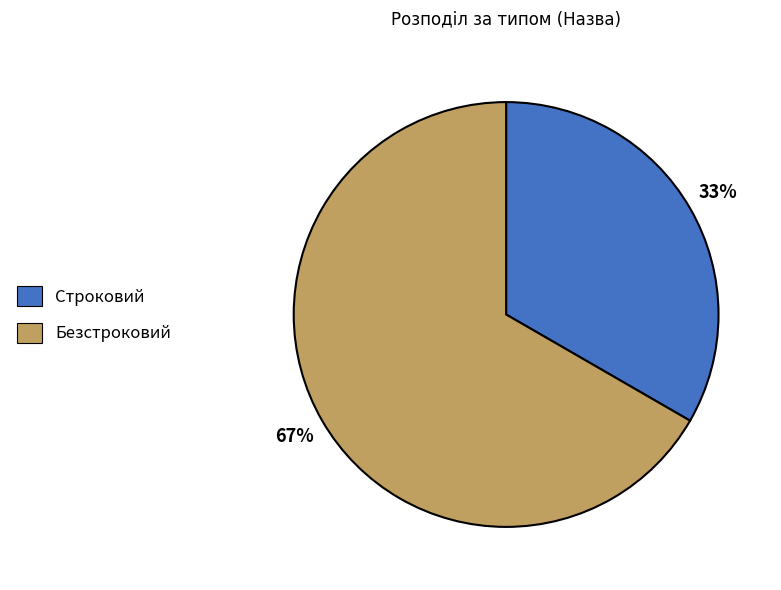

True or false: Строковий accounts for 40% of the total.

False